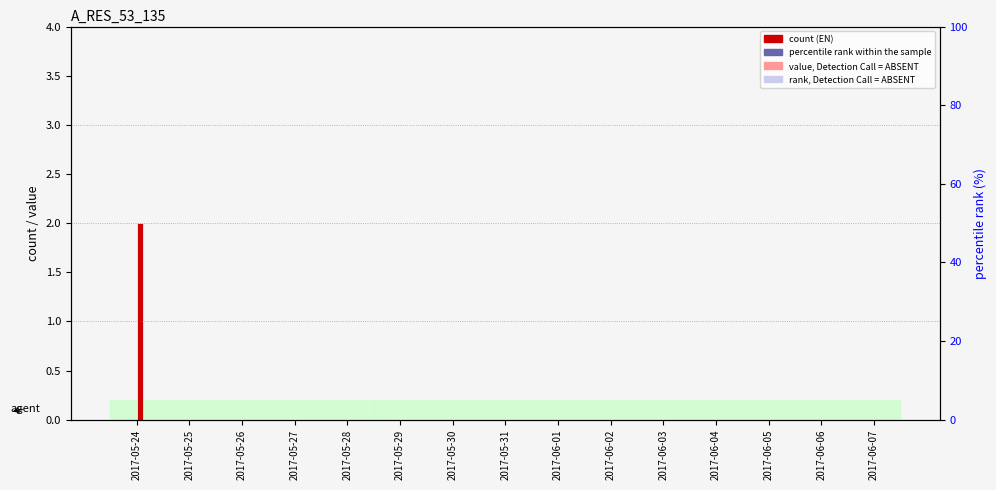

Does the chart contain stacked bars?

No